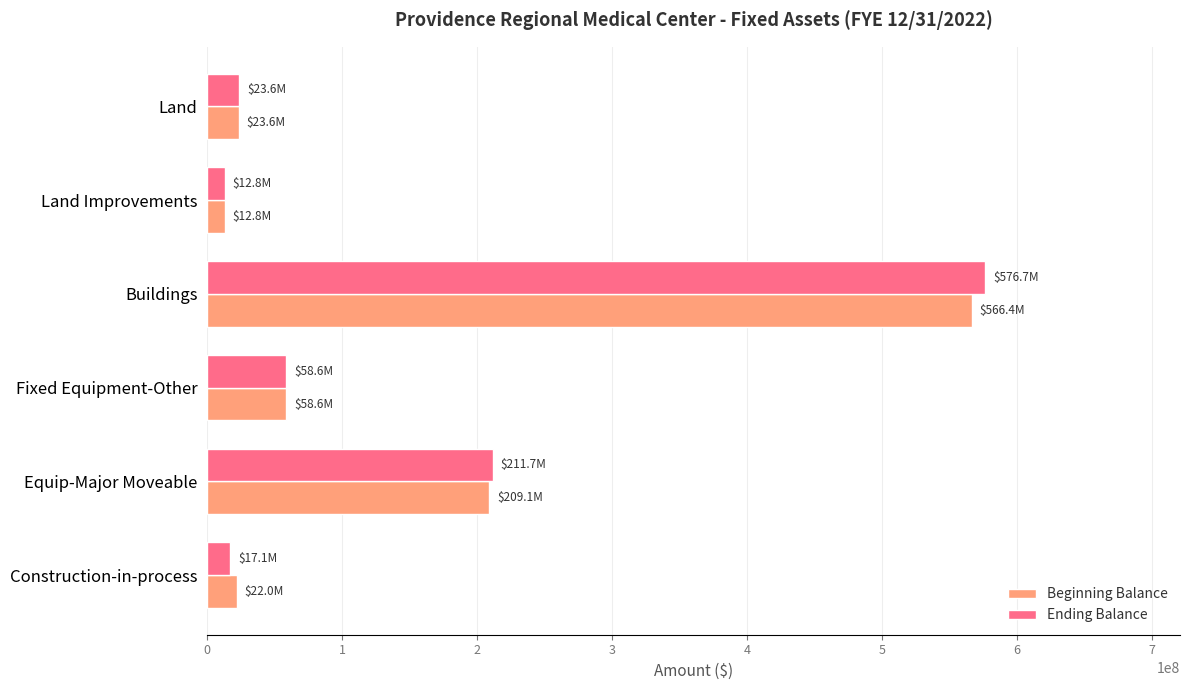

The value of Beginning Balance at Buildings is 124489981.3. True or false?

False